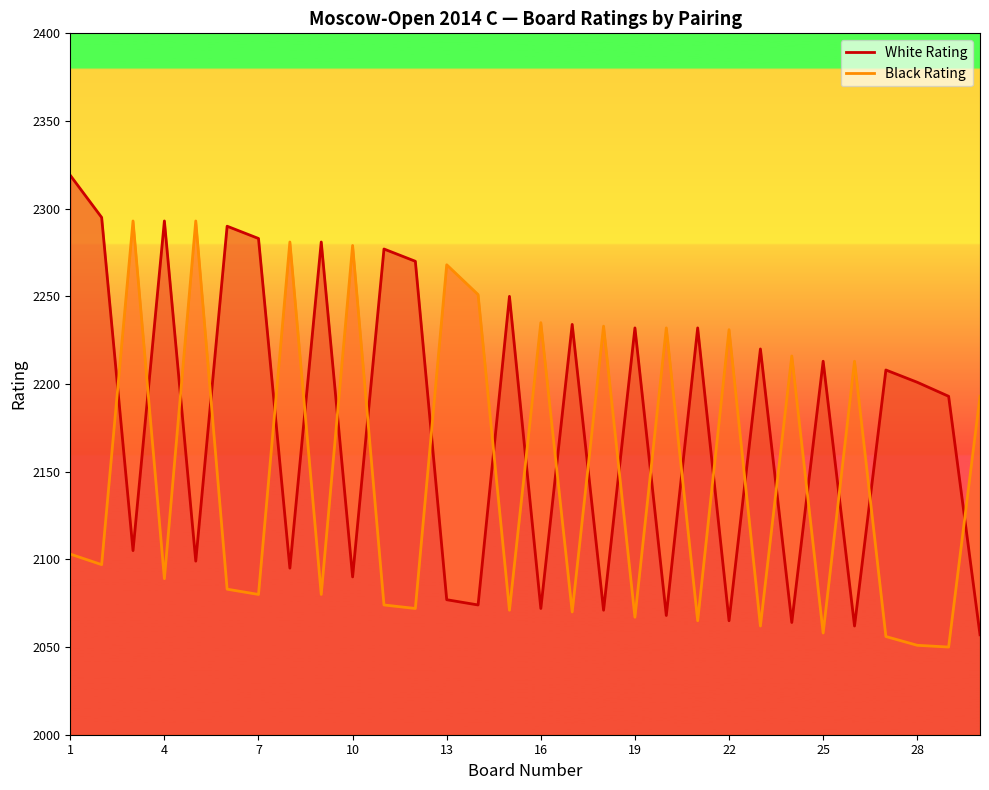

What is the total value across all series at 4?

4392